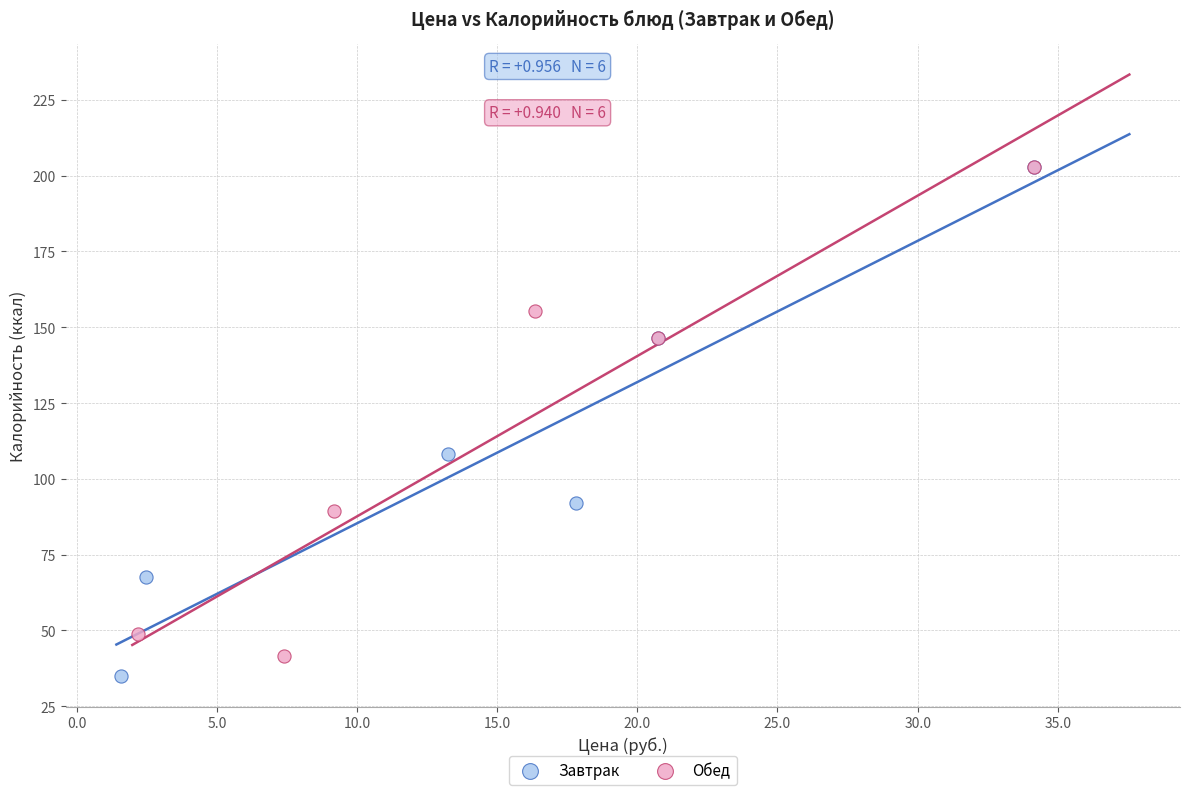

What are all the series names shown in the legend?

Завтрак, Обед